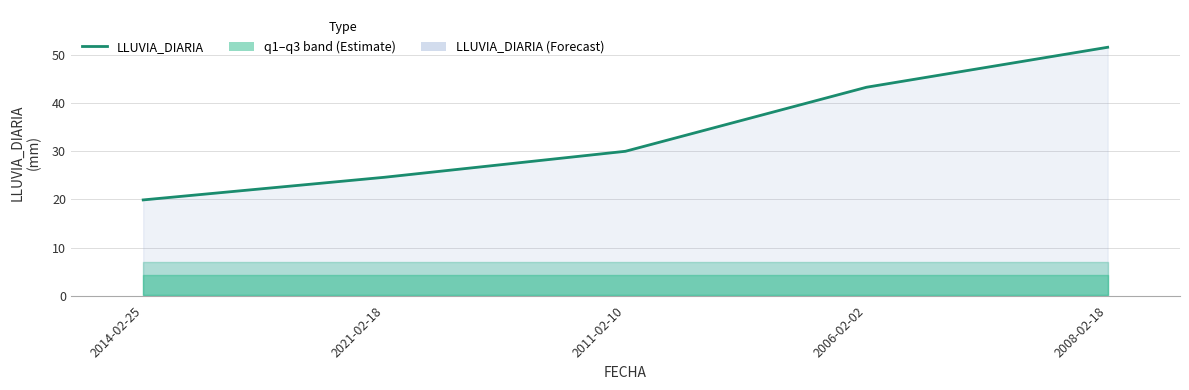

Is it true that the value at 2014-02-25 is 27.1?

False